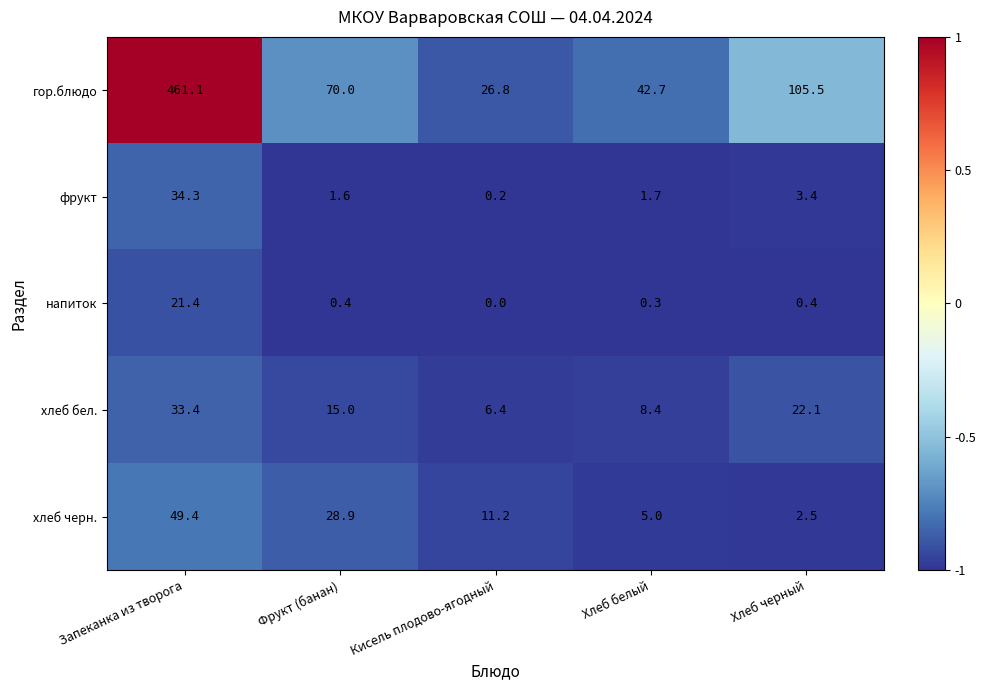

Read the гор.блюдо value at Кисель плодово-ягодный.

26.8